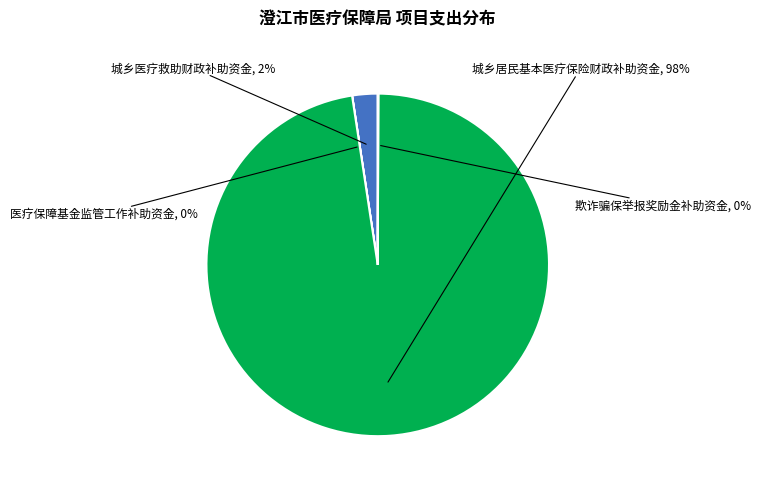

To the nearest percent, what is the difference between the largest and smallest slice percentages?

98%